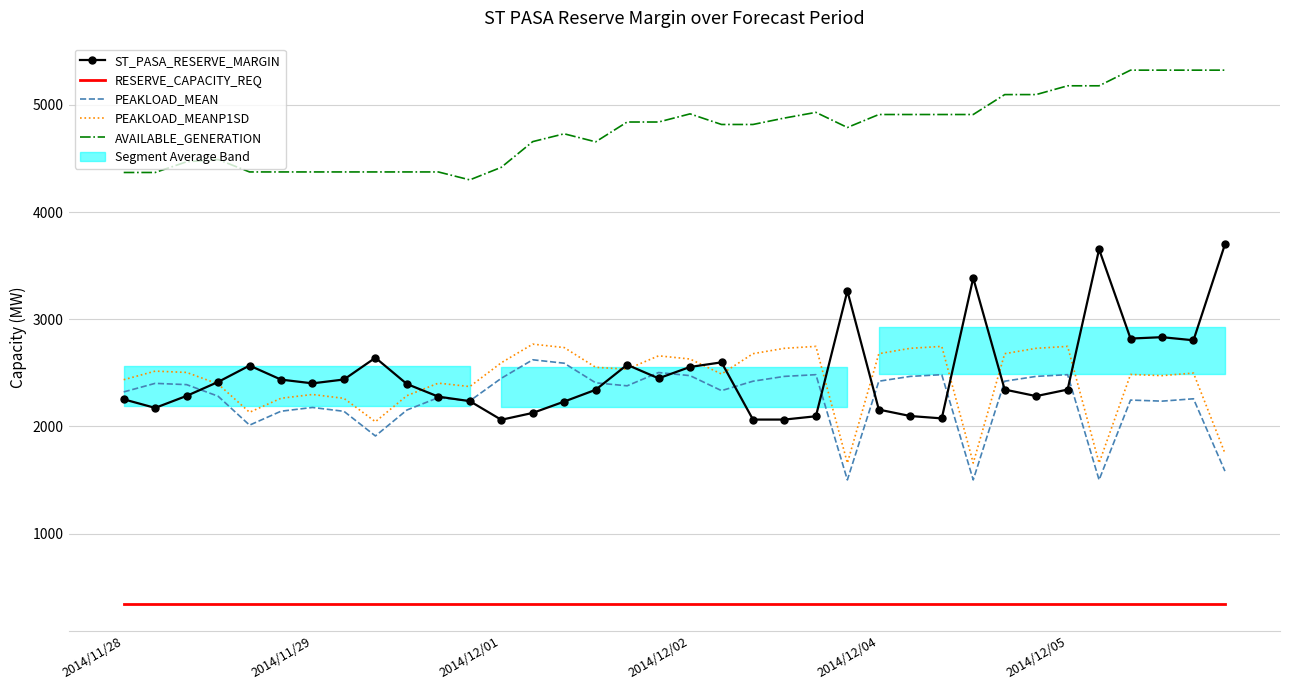

True or false: AVAILABLE_GENERATION and ST_PASA_RESERVE_MARGIN cross at least once.

False